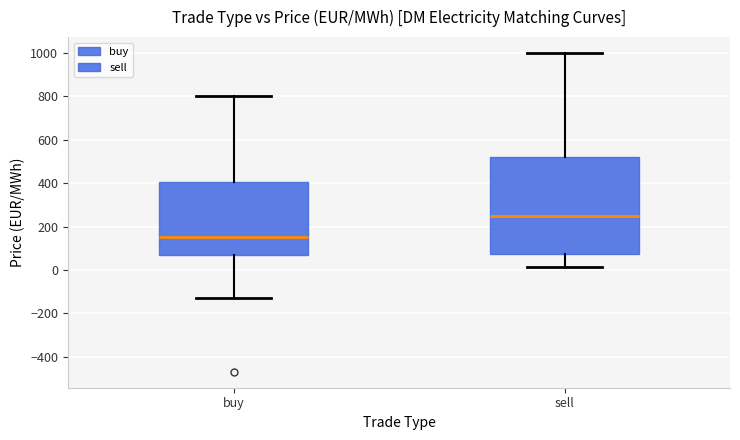

Reading left to right, read every box against the y-axis: the position of its median line, the range the box covers, and the ends of its whiskers. The values are not printed on the chart, so give them approximately, as read against the axis.

buy: median 160, box 60 to 400, whiskers -120 to 800
sell: median 260, box 80 to 520, whiskers 20 to 1000